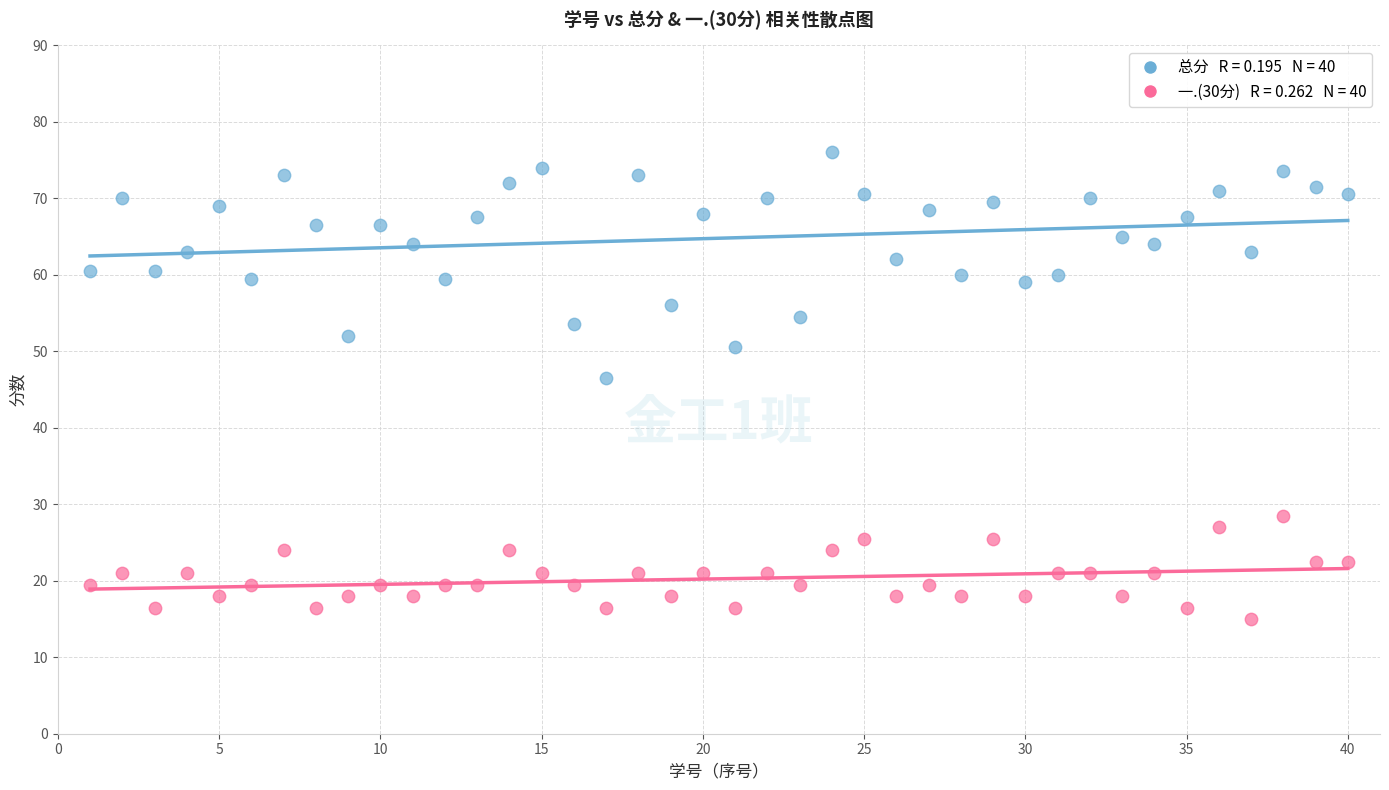

Across all data points, what is the range of Y values (max minus min)?

61.0